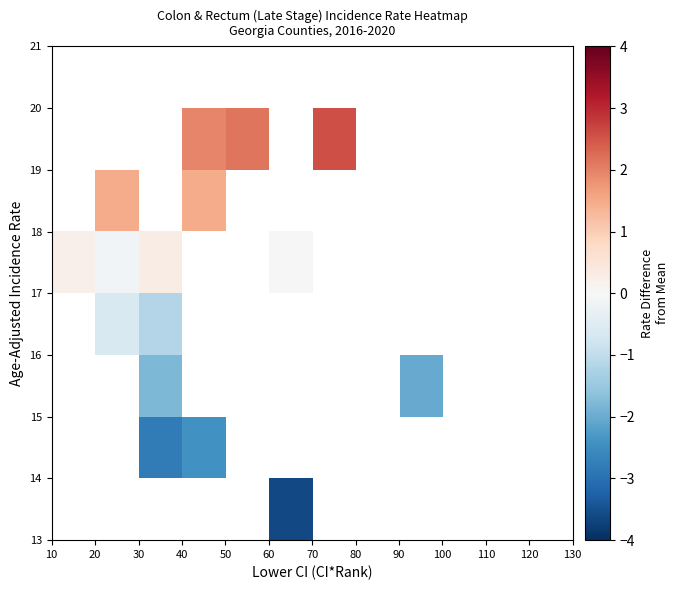

Count the number of data series in this chart.

8